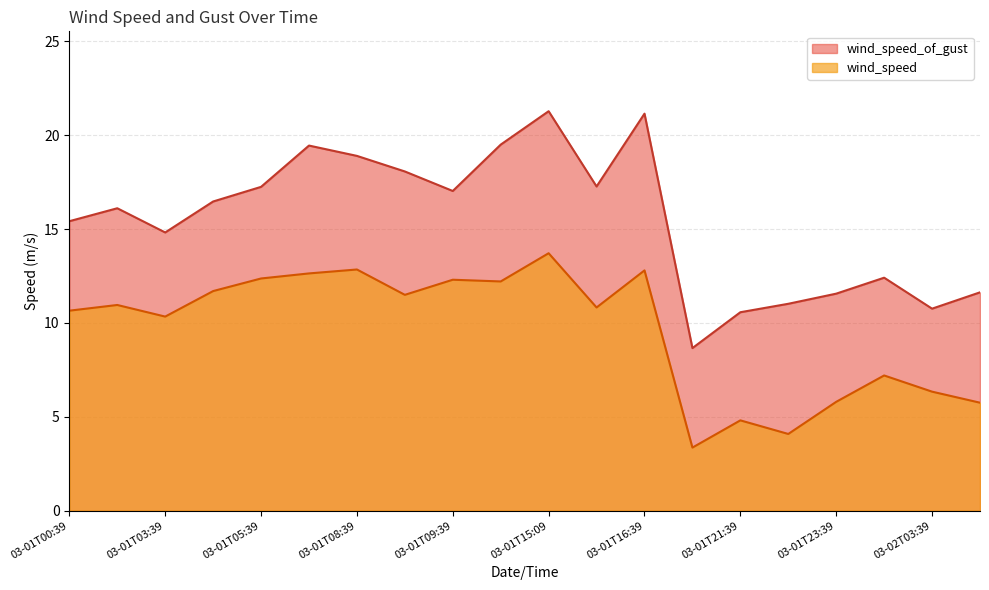

What is the difference between the wind_speed_of_gust values at 2002-03-02T04:09 and 2002-03-01T21:09?

3.0